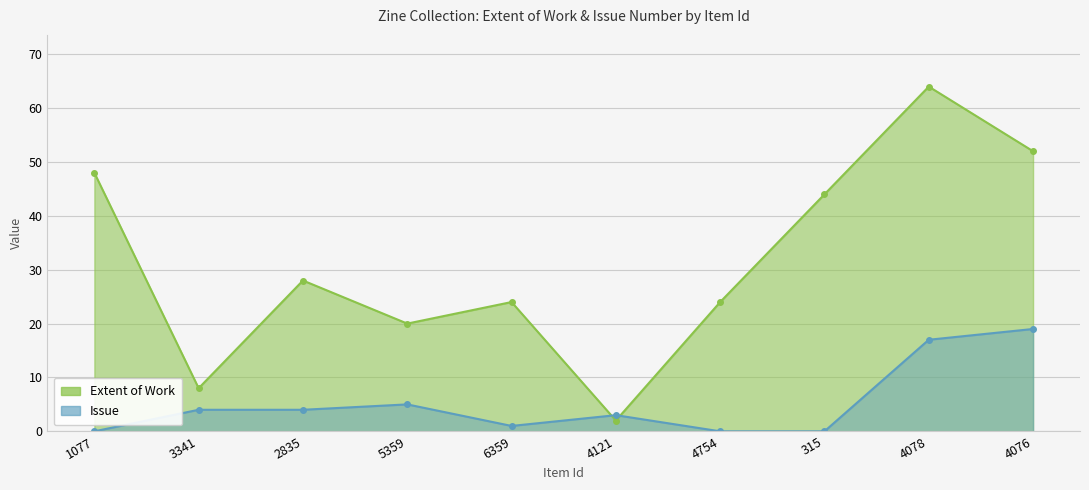

At which category does the chart reach its peak across all series?

4078